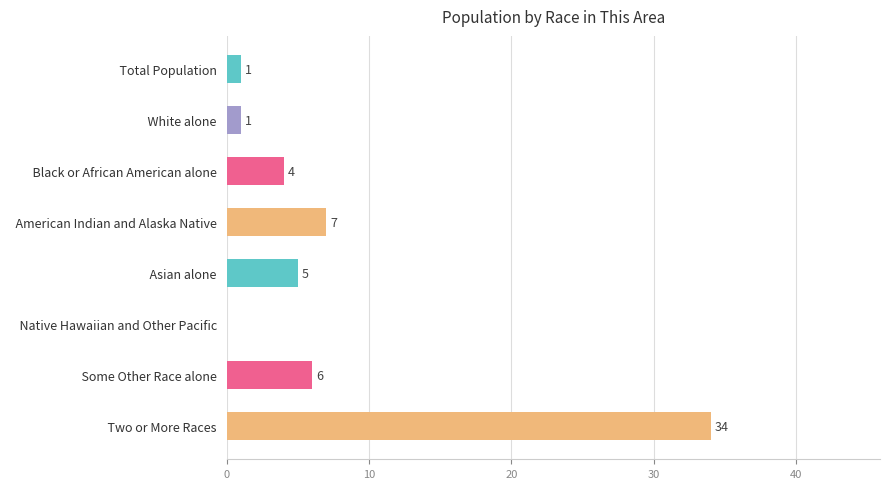

How many distinct data groups are displayed?

1